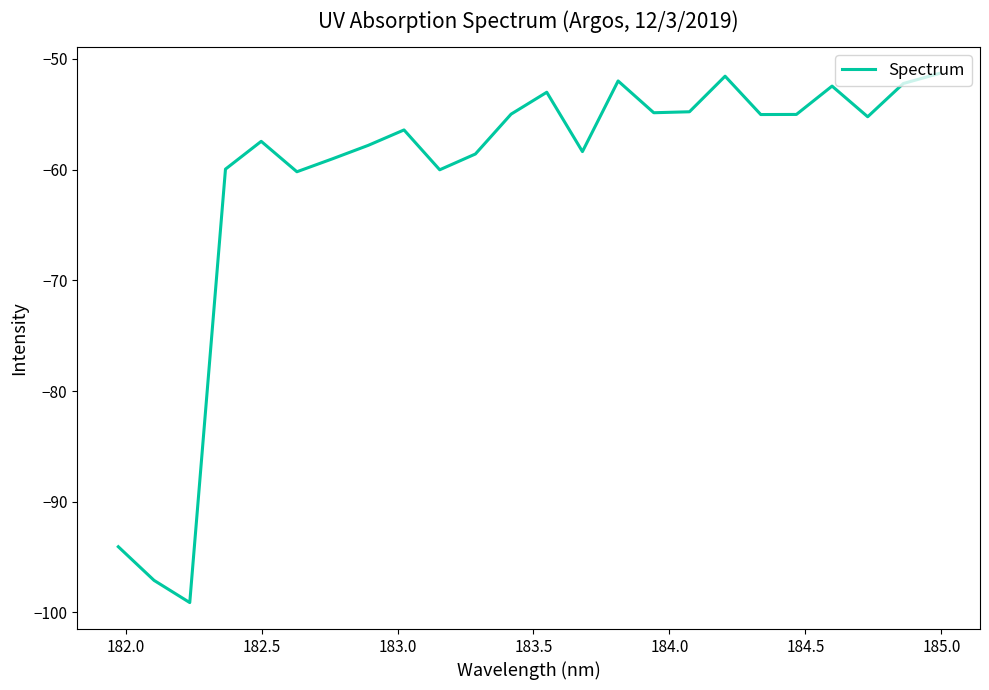

What is the sum of all values?

-1460.7